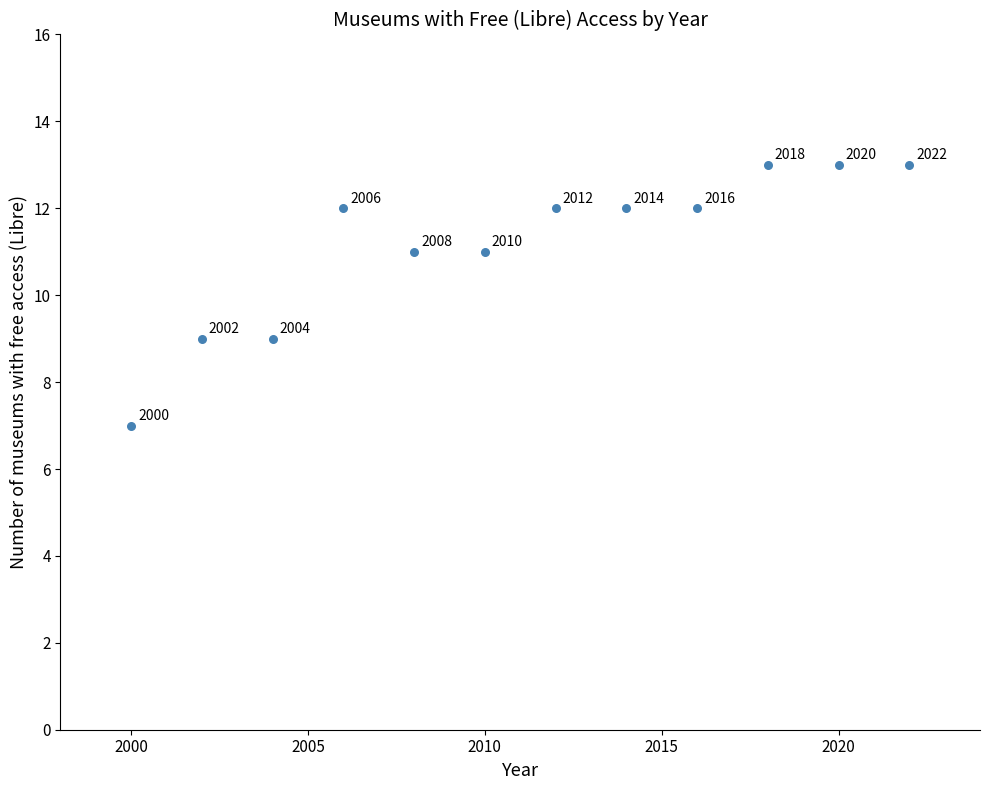

What is the average Y value?

11